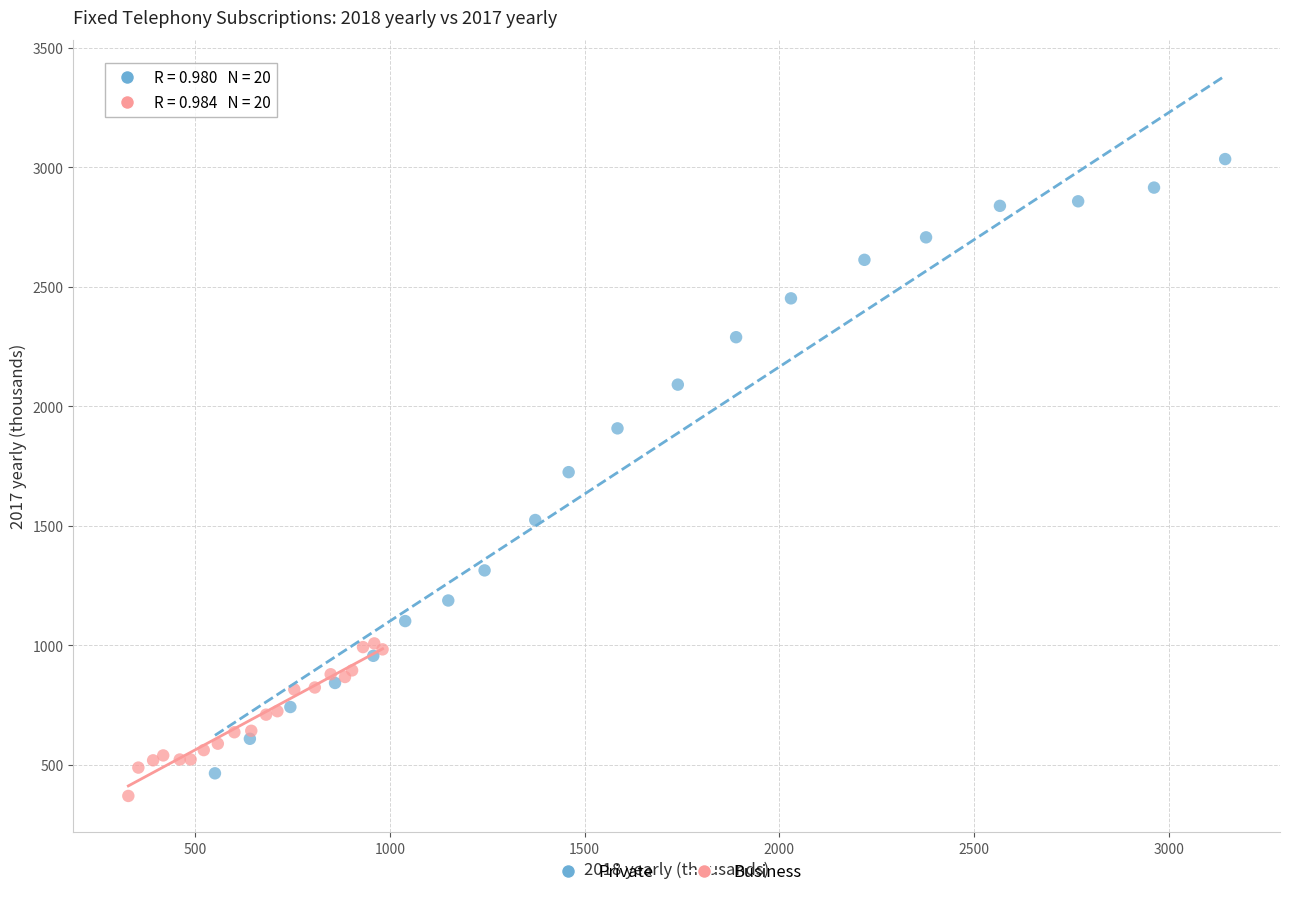

Which series contains the lowest Y value?

Business